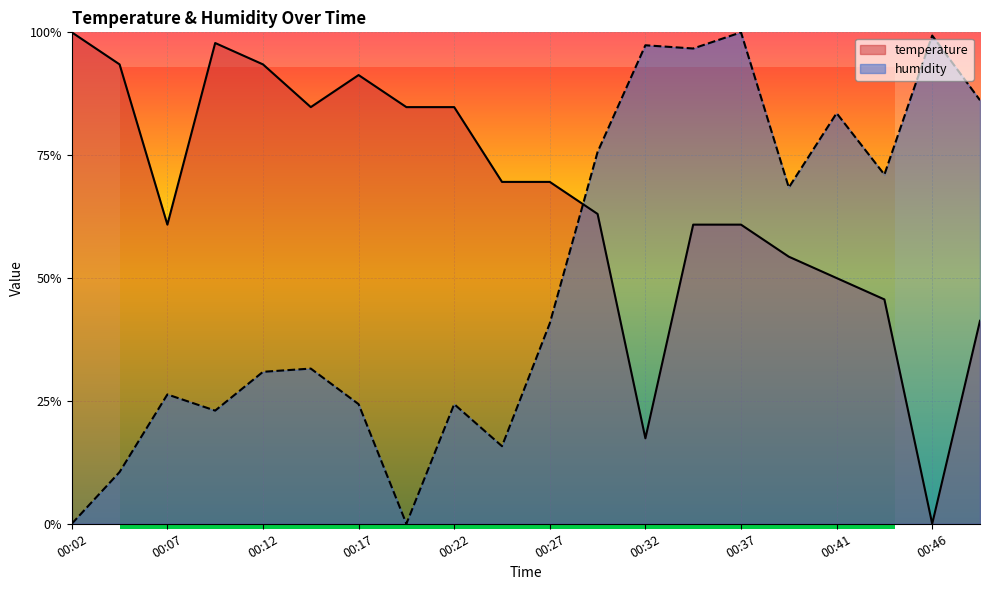

What is the value of the humidity point at the 20th from the left?

0.9